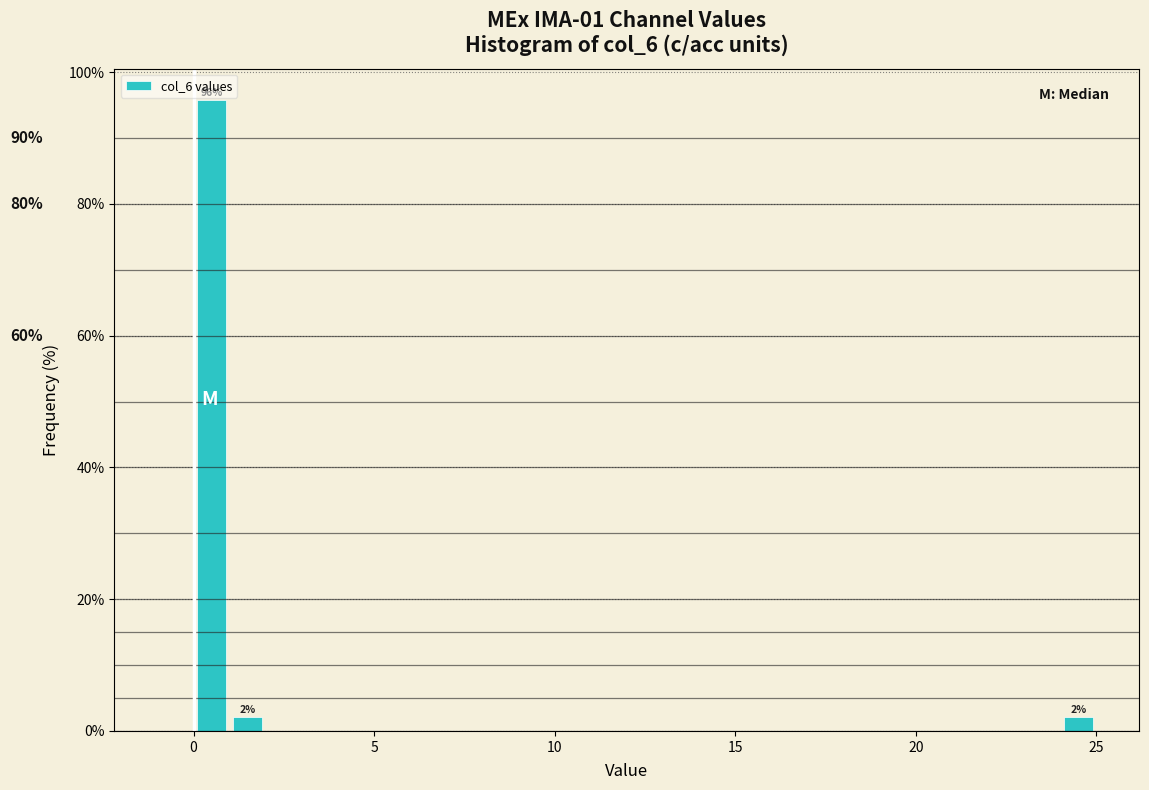

Around what value on the x-axis is the tallest bar? Give the approximate position of its centre, as read against the axis.

0.5